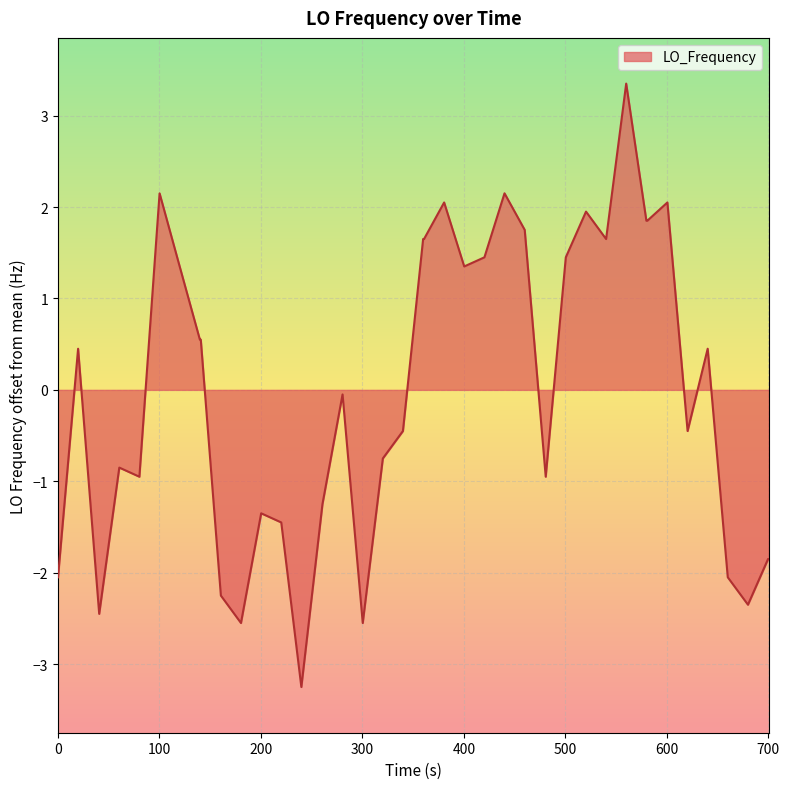

What is the difference between the maximum and minimum values?

6.6